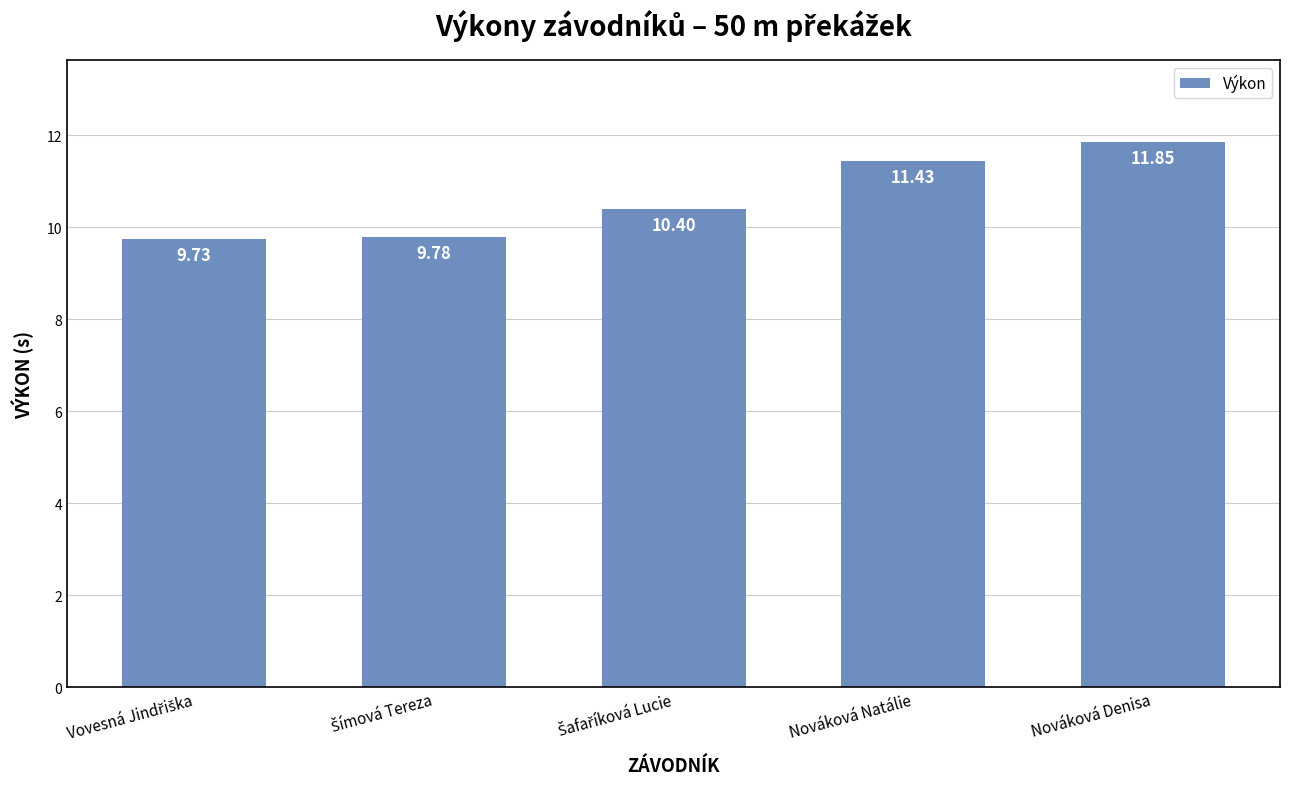

What is the label of the 1st bar from the right?

Nováková Denisa